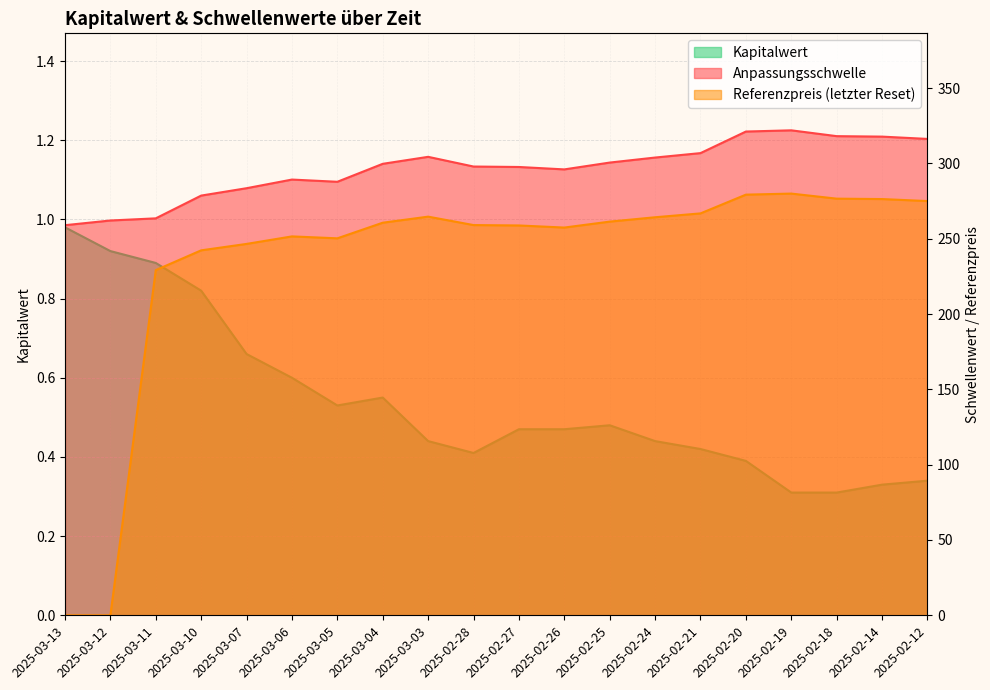

Reading left to right, what are all the values shown in this chart?

Anpassungsschwelle: 2025-03-13=259.0	2025-03-12=262.1	2025-03-11=263.5	2025-03-10=278.6	2025-03-07=283.5	2025-03-06=289.3	2025-03-05=287.8	2025-03-04=299.7	2025-03-03=304.3	2025-02-28=297.9	2025-02-27=297.6	2025-02-26=296.0	2025-02-25=300.5	2025-02-24=303.9	2025-02-21=306.8	2025-02-20=321.1	2025-02-19=321.9	2025-02-18=318.1	2025-02-14=317.8	2025-02-12=316.2
Referenzpreis: 2025-03-13=0.0	2025-03-12=0.0	2025-03-11=229.1	2025-03-10=242.3	2025-03-07=246.5	2025-03-06=251.5	2025-03-05=250.2	2025-03-04=260.6	2025-03-03=264.6	2025-02-28=259.1	2025-02-27=258.8	2025-02-26=257.4	2025-02-25=261.3	2025-02-24=264.2	2025-02-21=266.8	2025-02-20=279.2	2025-02-19=279.9	2025-02-18=276.6	2025-02-14=276.3	2025-02-12=275.0
Kapitalwert: 2025-03-13=1.0	2025-03-12=0.9	2025-03-11=0.9	2025-03-10=0.8	2025-03-07=0.7	2025-03-06=0.6	2025-03-05=0.5	2025-03-04=0.6	2025-03-03=0.4	2025-02-28=0.4	2025-02-27=0.5	2025-02-26=0.5	2025-02-25=0.5	2025-02-24=0.4	2025-02-21=0.4	2025-02-20=0.4	2025-02-19=0.3	2025-02-18=0.3	2025-02-14=0.3	2025-02-12=0.3